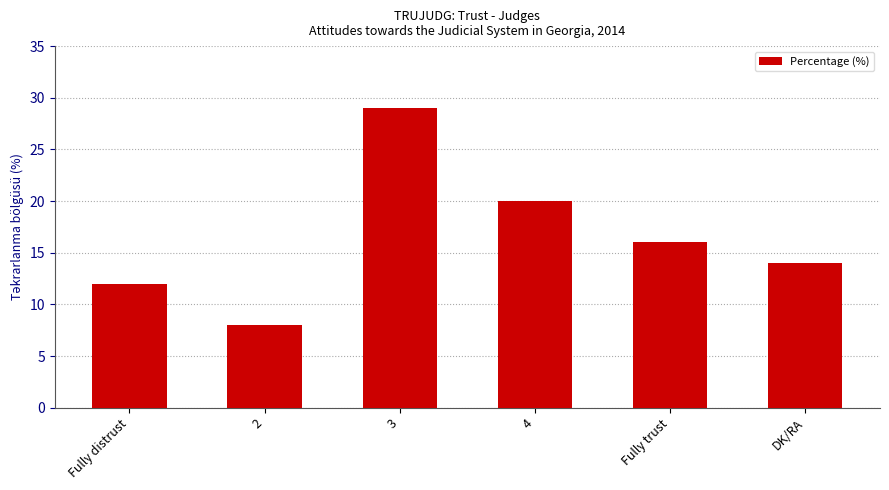

Does the chart contain stacked bars?

No